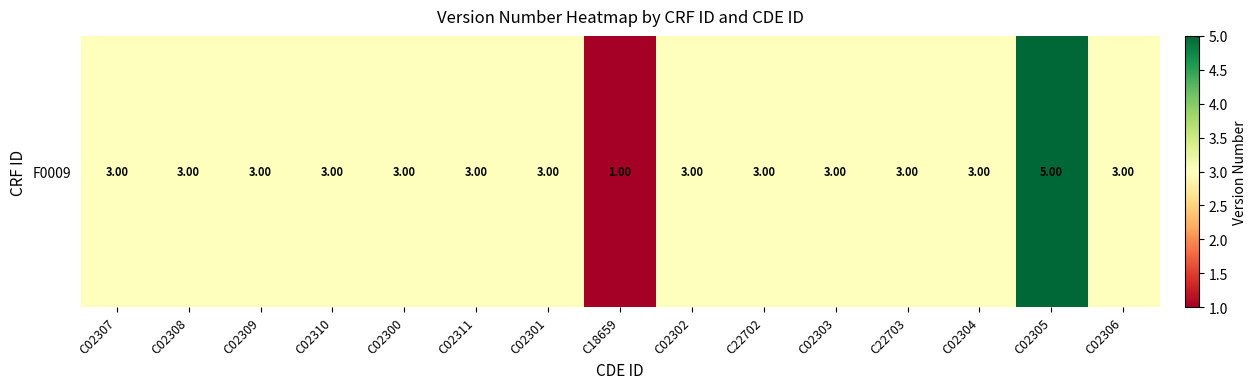

At which label is the value closest to 3?

C02307